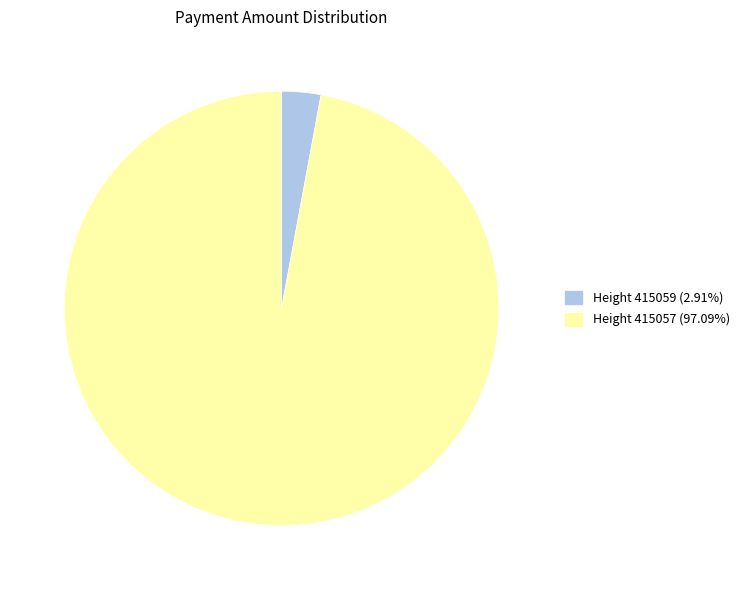

True or false: Height 415059 accounts for 3% of the total.

True